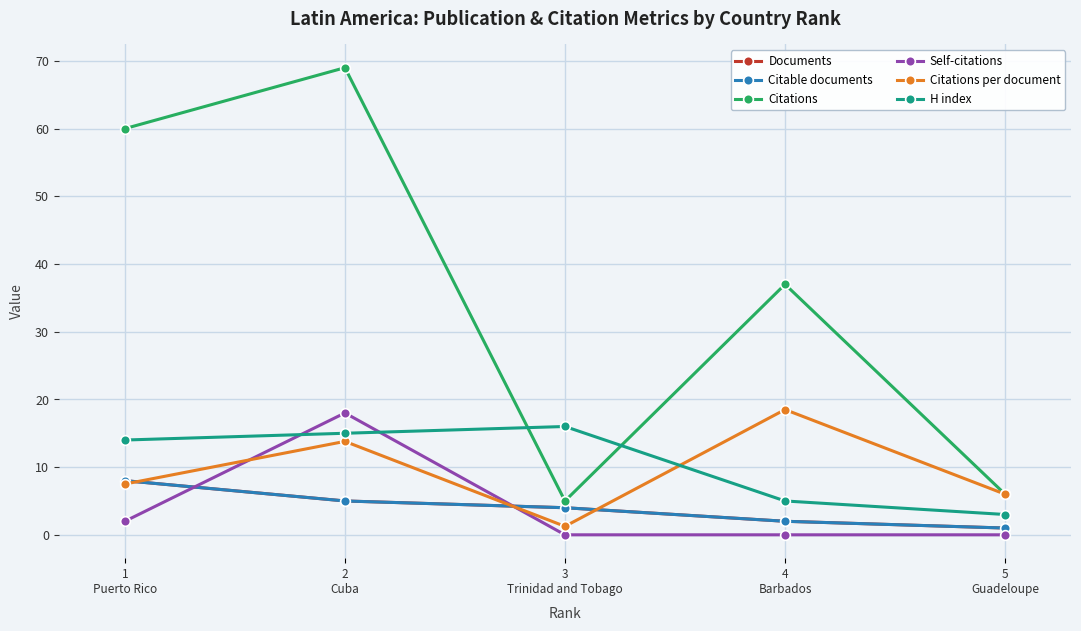

Reading right to left, extract all data points from this chart.

Documents: 5
Guadeloupe=1.0	4
Barbados=2.0	3
Trinidad and Tobago=4.0	2
Cuba=5.0	1
Puerto Rico=8.0
Citable documents: 5
Guadeloupe=1.0	4
Barbados=2.0	3
Trinidad and Tobago=4.0	2
Cuba=5.0	1
Puerto Rico=8.0
Citations: 5
Guadeloupe=6.0	4
Barbados=37.0	3
Trinidad and Tobago=5.0	2
Cuba=69.0	1
Puerto Rico=60.0
Self-citations: 5
Guadeloupe=0.0	4
Barbados=0.0	3
Trinidad and Tobago=0.0	2
Cuba=18.0	1
Puerto Rico=2.0
Citations per document: 5
Guadeloupe=6.0	4
Barbados=18.5	3
Trinidad and Tobago=1.2	2
Cuba=13.8	1
Puerto Rico=7.5
H index: 5
Guadeloupe=3.0	4
Barbados=5.0	3
Trinidad and Tobago=16.0	2
Cuba=15.0	1
Puerto Rico=14.0